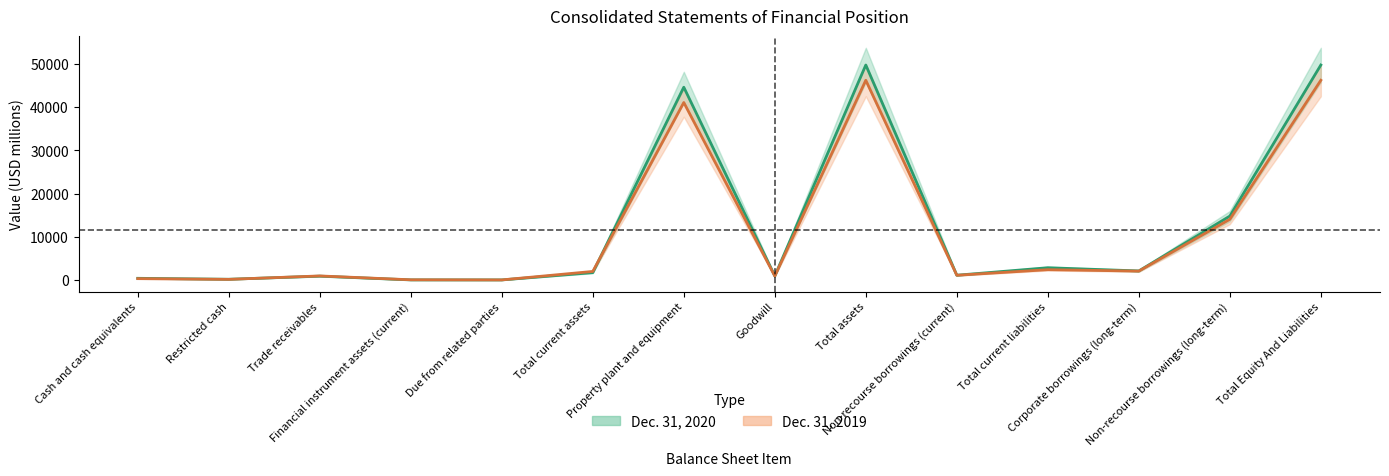

What are all the series names shown in the legend?

Dec. 31, 2020, Dec. 31, 2019